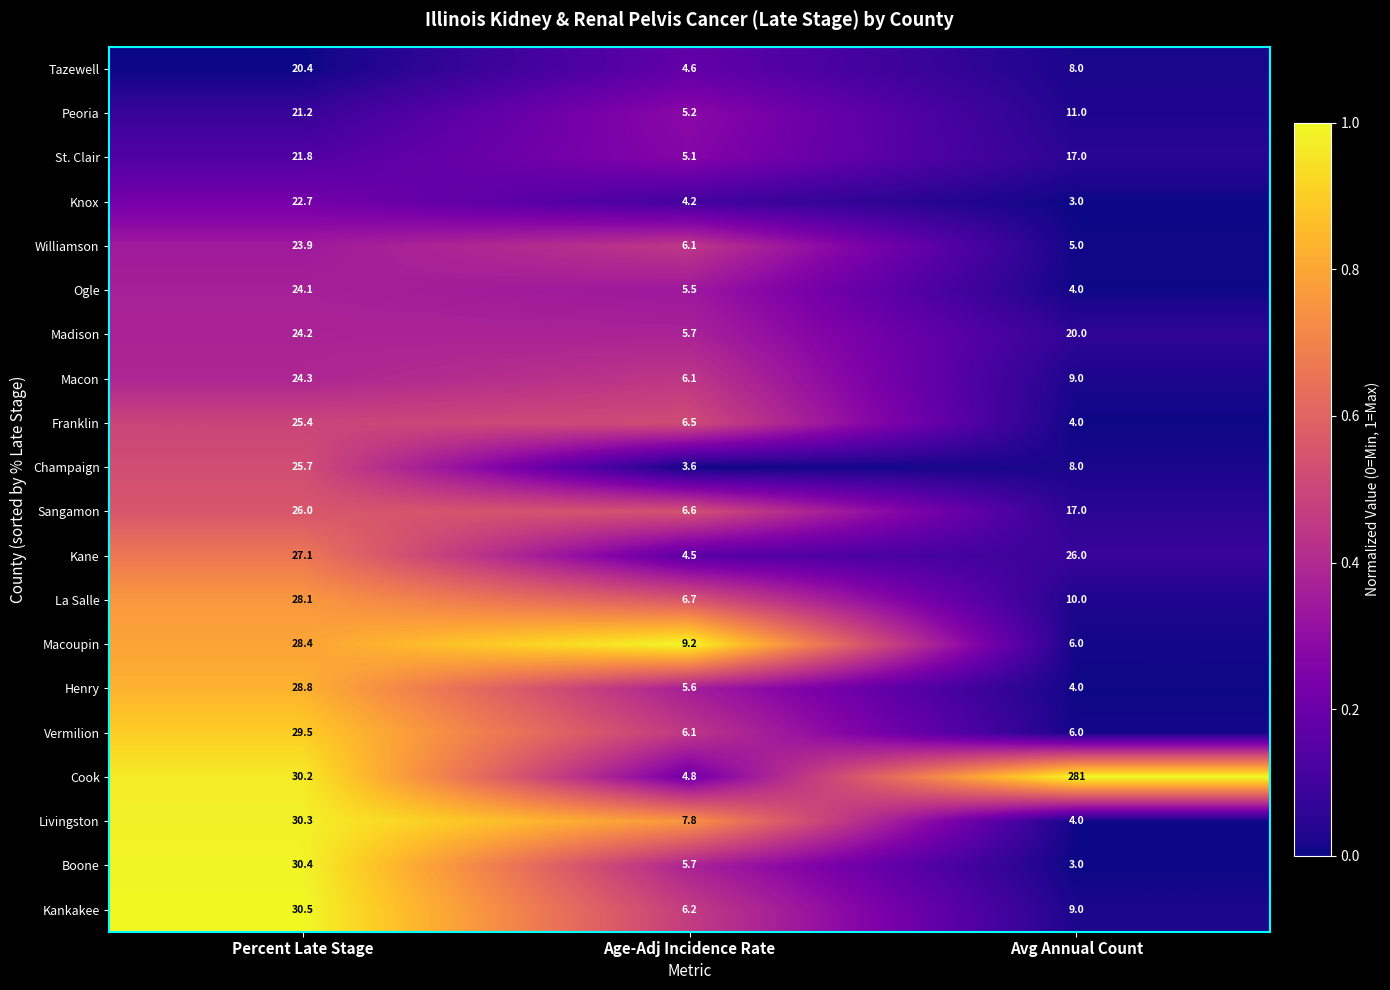

What is the difference between the maximum and minimum values in the Livingston series?

26.3